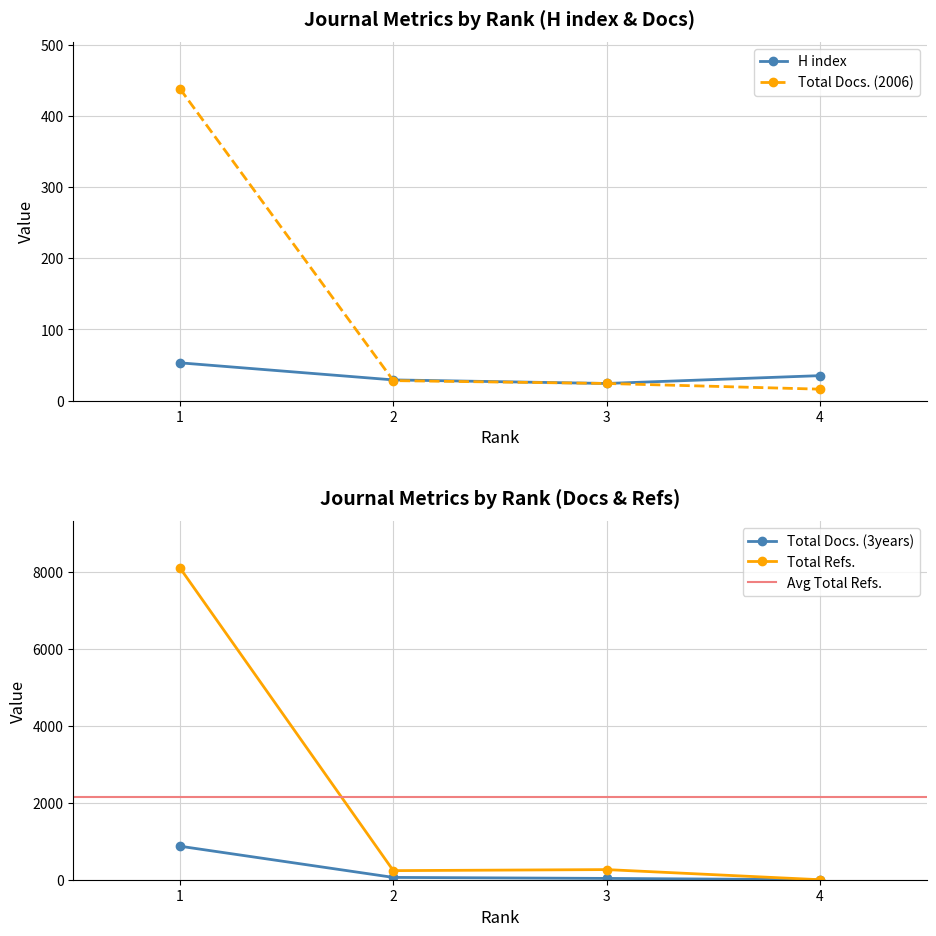

Reading right to left, extract all data points from this chart.

H index: 35	24	29	53
Total Docs. (2006): 16	24	28	438
Total Docs. (3years): 0	34	60	870
Total Refs.: 0	263	236	8094